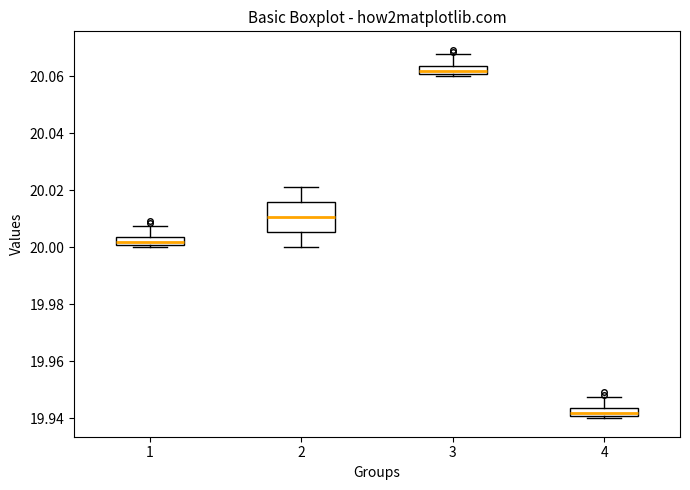

Where is the upper edge of the box at x = 4 on the y-axis? The values are not printed on the chart, so give them approximately, as read against the axis.

19.944